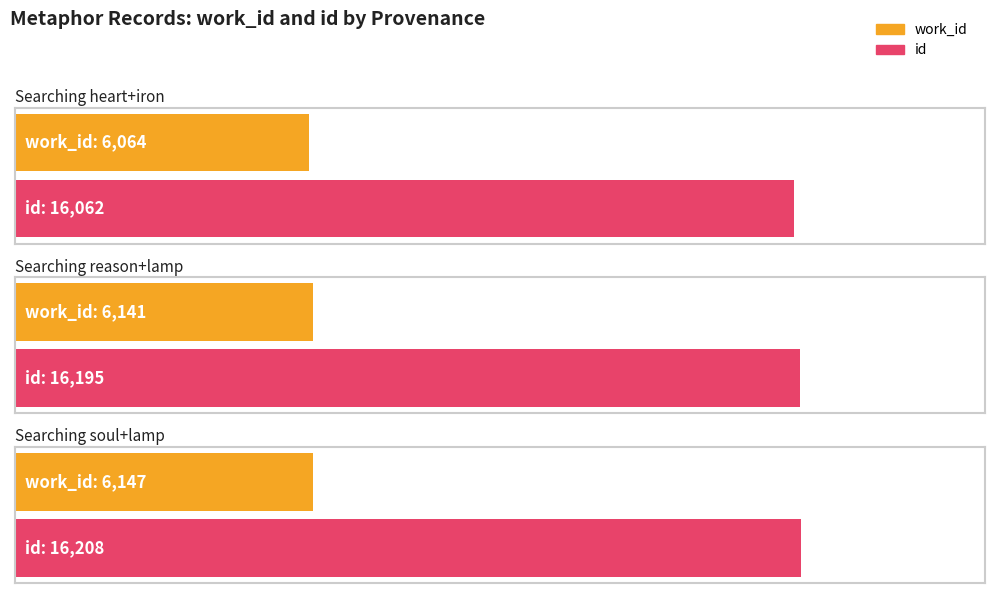

What is the average value of the id series?

16155